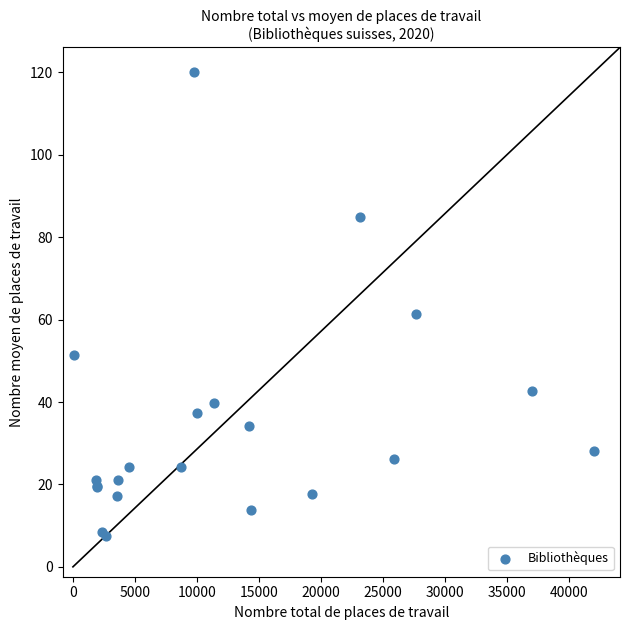

What Y value in the scatter plot is closest to 63?

61.4